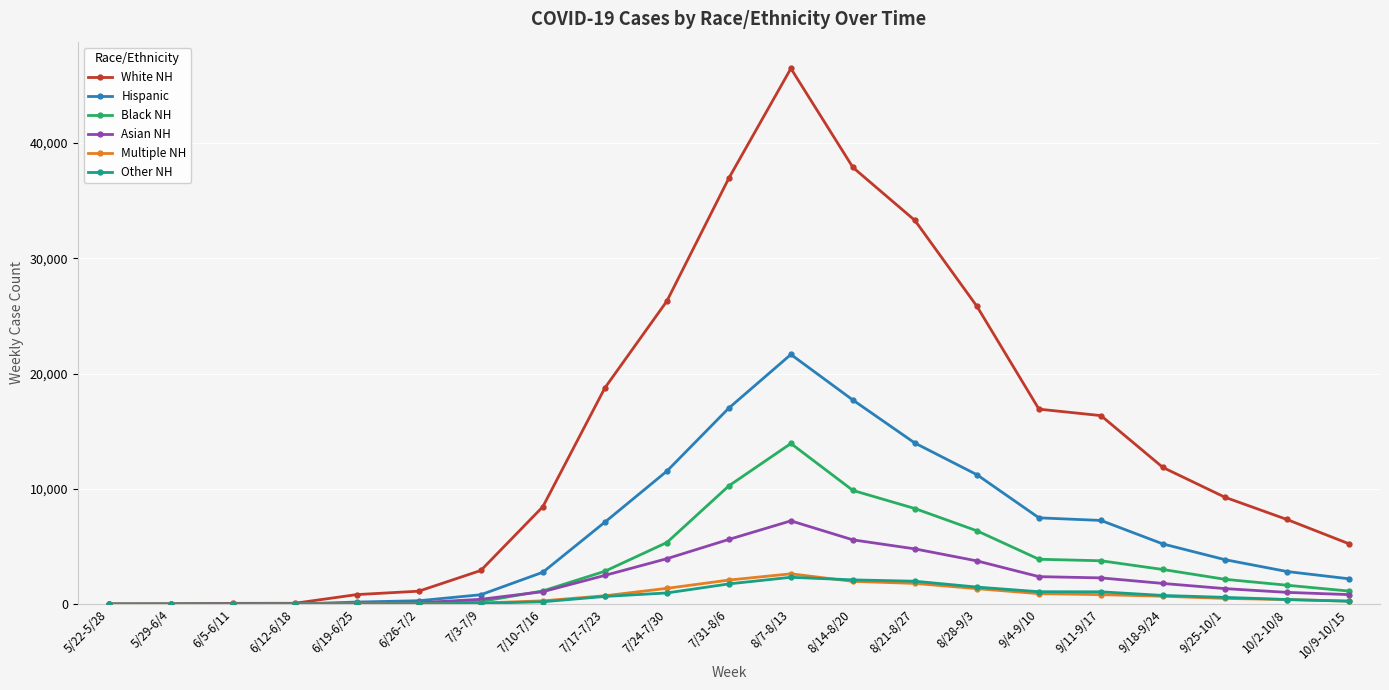

What is the label of the 3rd point from the left?

6/5-6/11